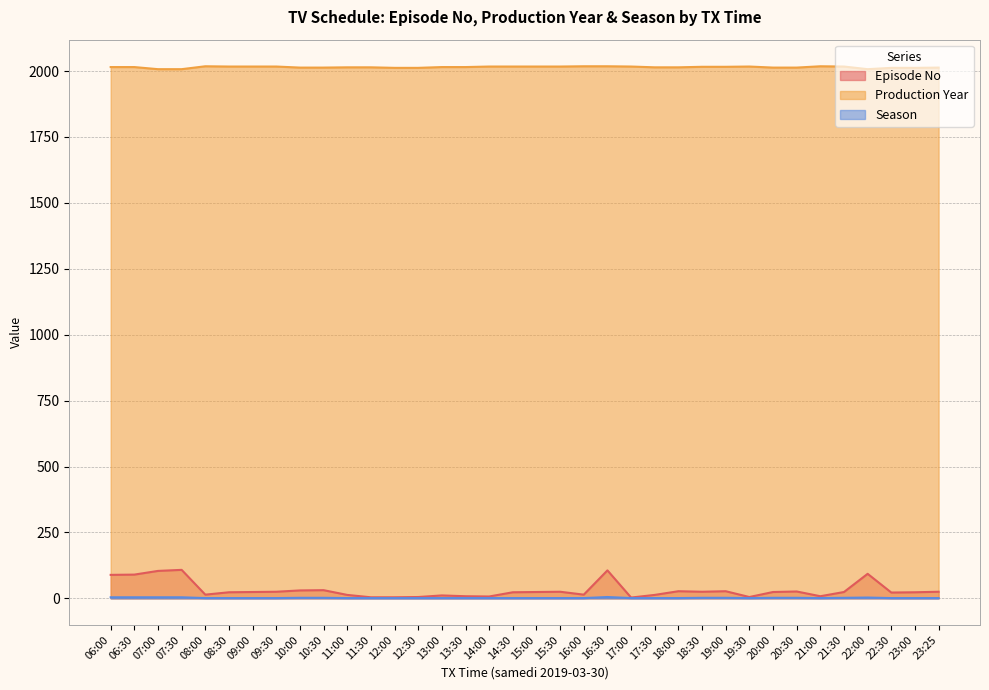

The Production Year series shows 2007 at 22:00. True or false?

True